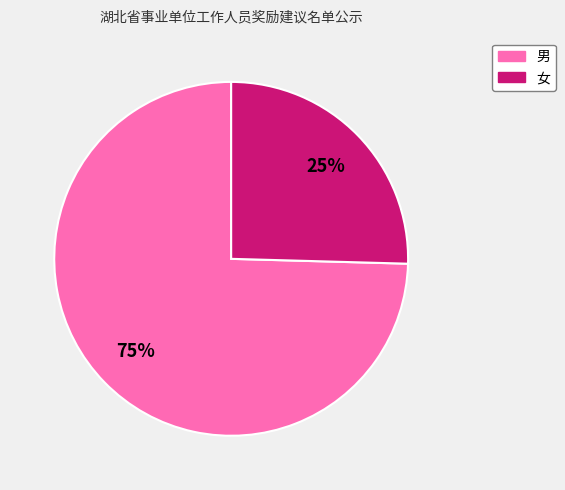

Count the number of slices in the pie.

2